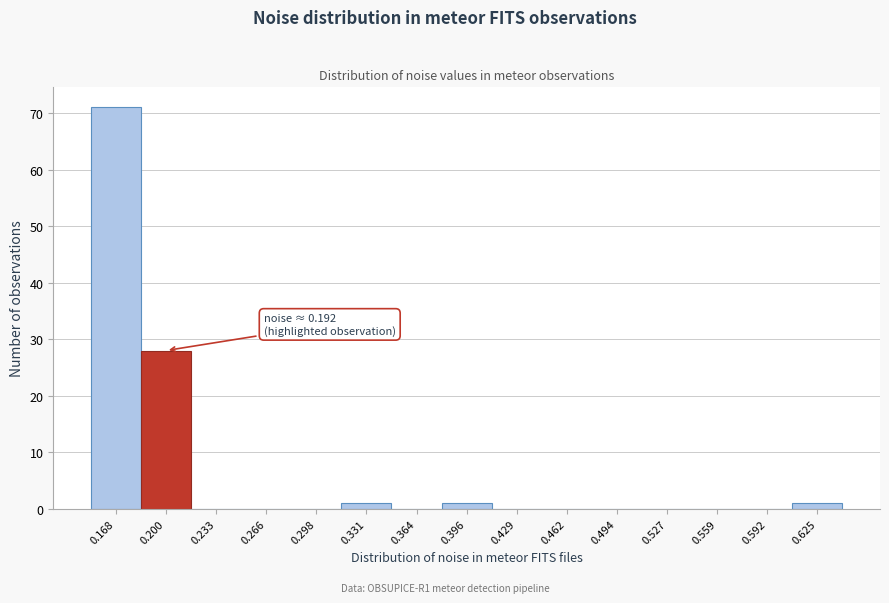

Over which range of the x-axis is the bar tallest?

0.150 to 0.185